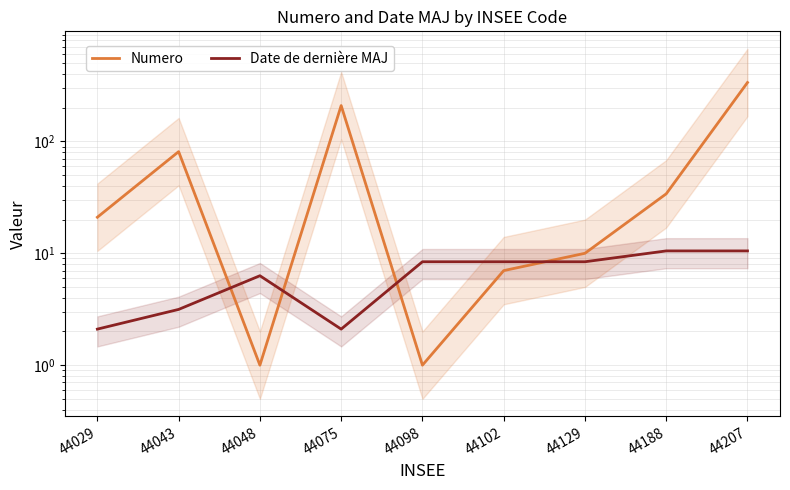

True or false: Numero has a value of 309.8 at 44075.

False